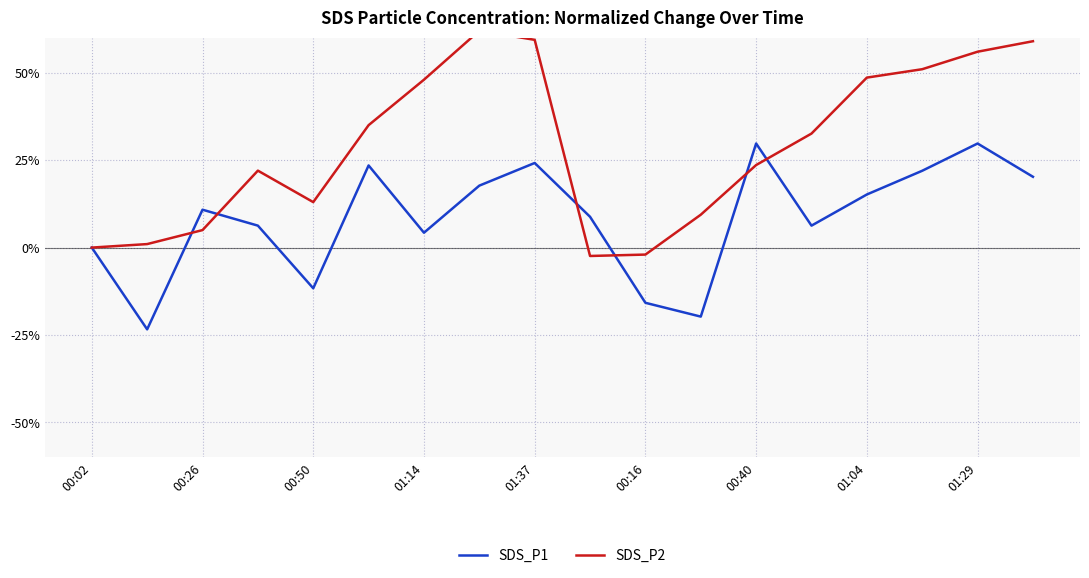

Which series has the widest spread of values?

SDS_P2